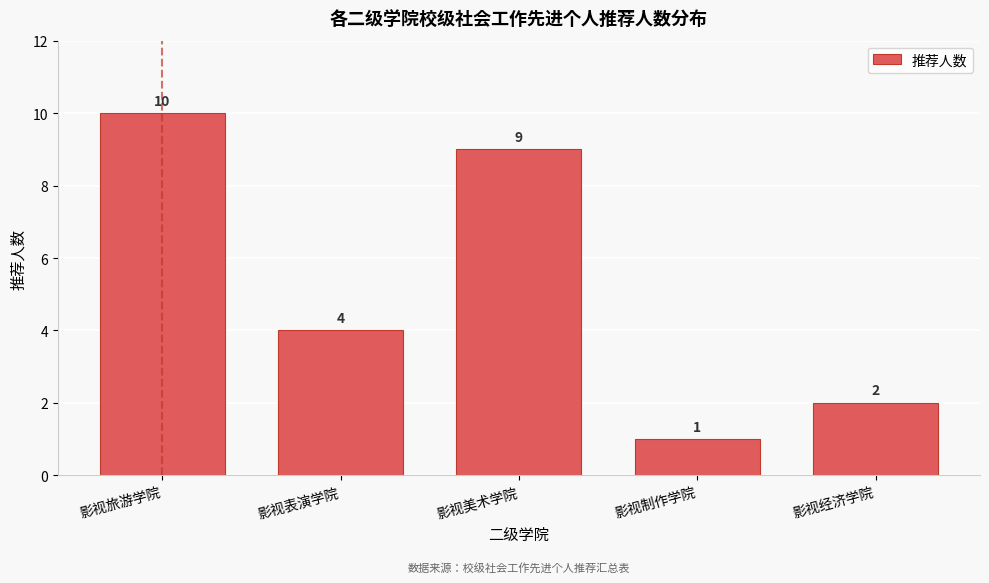

Reading right to left, list all the values displayed in this chart.

影视经济学院=2	影视制作学院=1	影视美术学院=9	影视表演学院=4	影视旅游学院=10